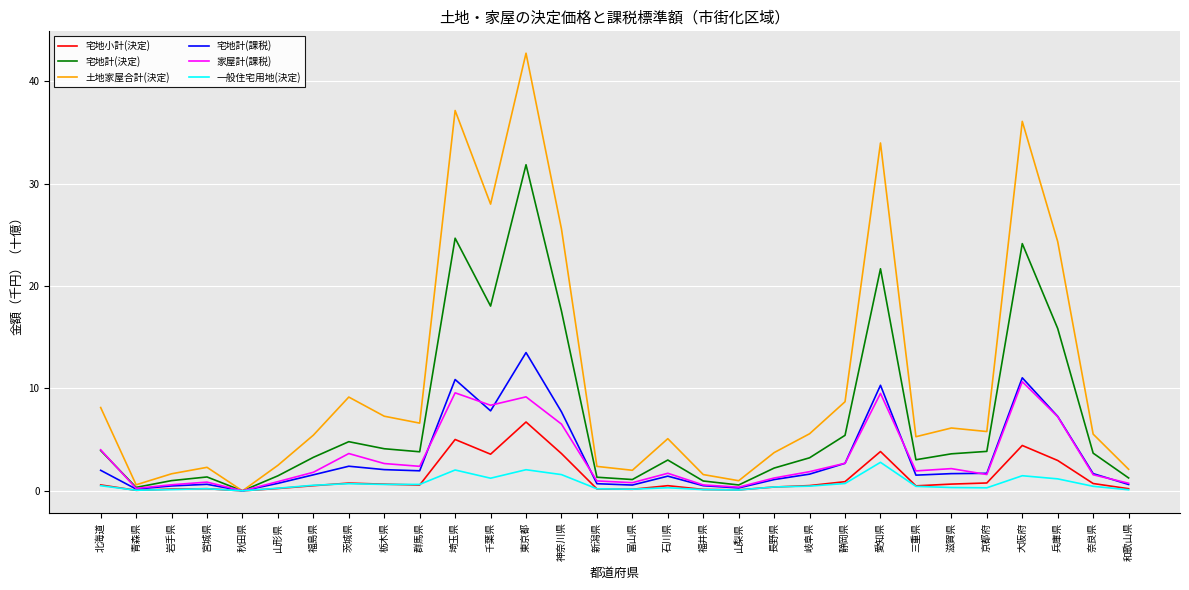

List the series in order of their peak value, lowest first.

一般住宅用地(決定), 宅地小計(決定), 家屋計(課税), 宅地計(課税), 宅地計(決定), 土地家屋合計(決定)